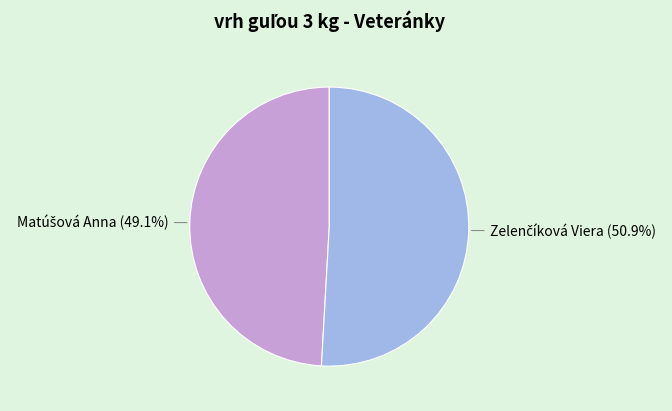

Is there a majority slice in this chart?

Yes